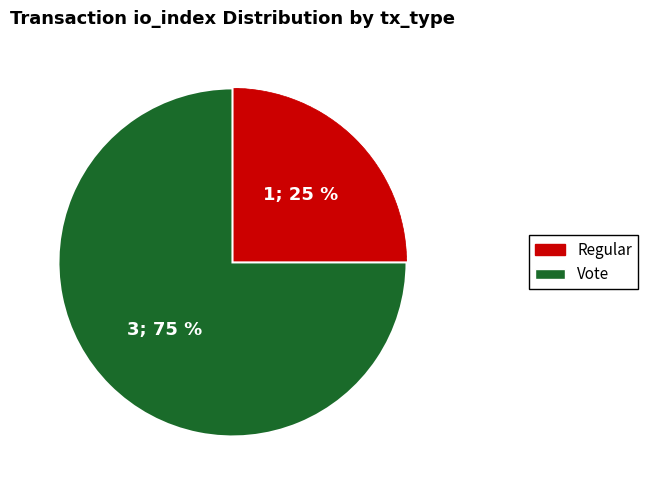

True or false: Regular accounts for 12% of the total.

False